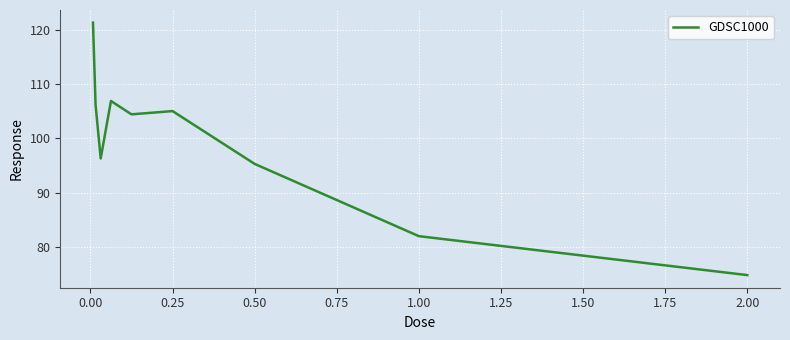

What is the difference between the maximum and minimum values?

46.5